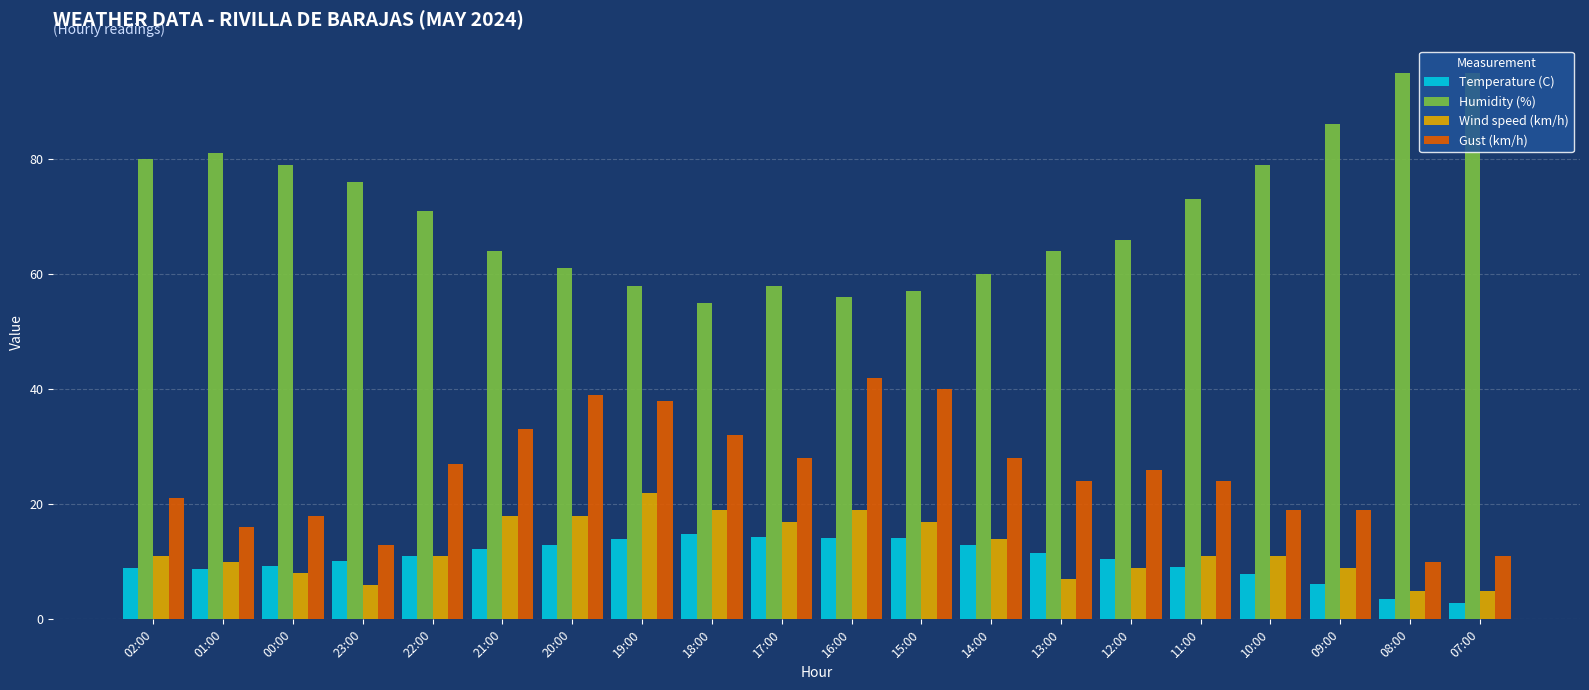

At which label is Humidity (%) closest to 75?

23:00